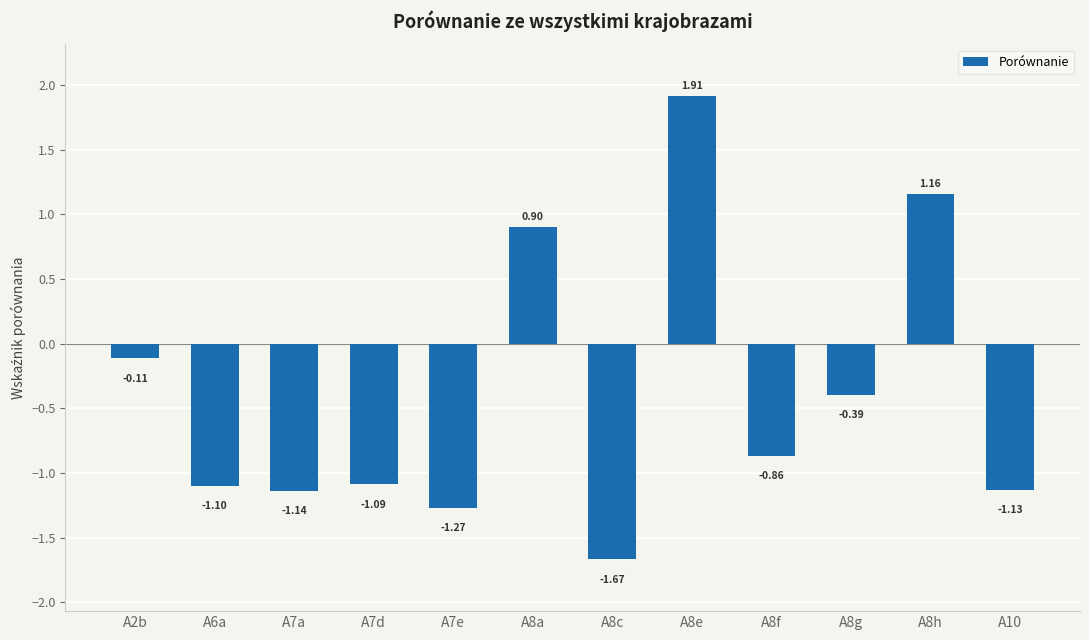

What position from the right is A8h?

2